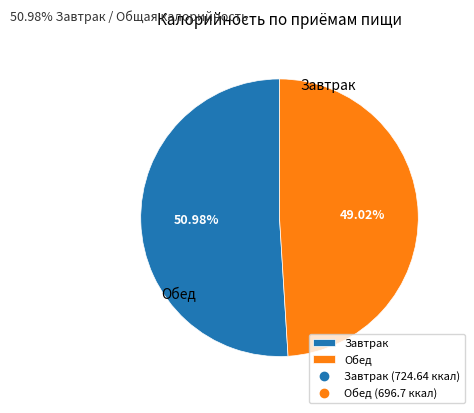

Rank the categories by value from lowest to highest.

Обед, Завтрак